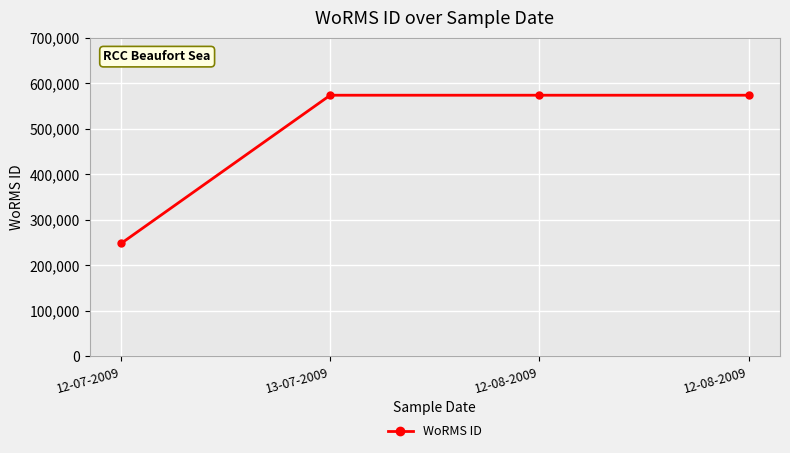

Read the value at 12-08-2009.

573932